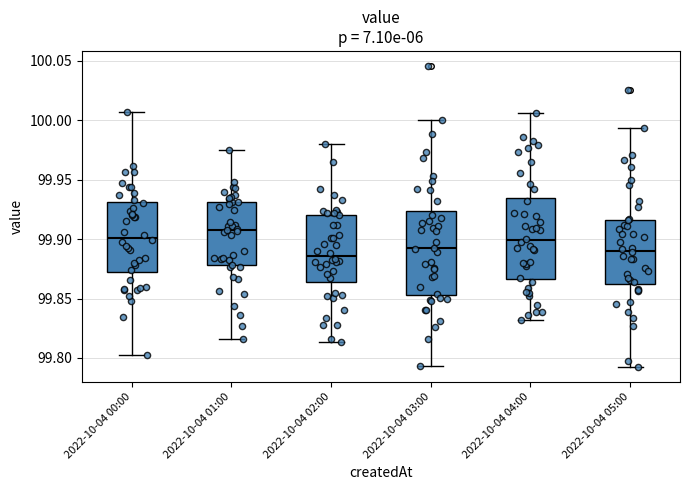

Which box's median line is the highest?

2022-10-04 01:00